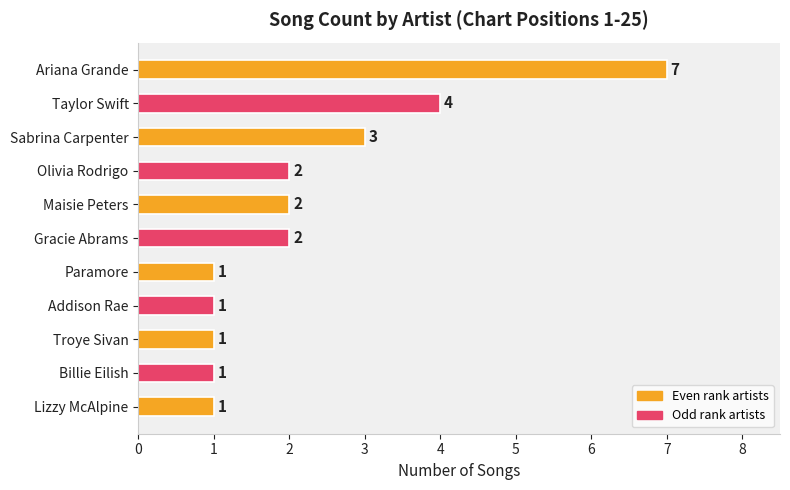

Reading bottom to top, list all the values displayed in this chart.

1	1	1	1	1	2	2	2	3	4	7